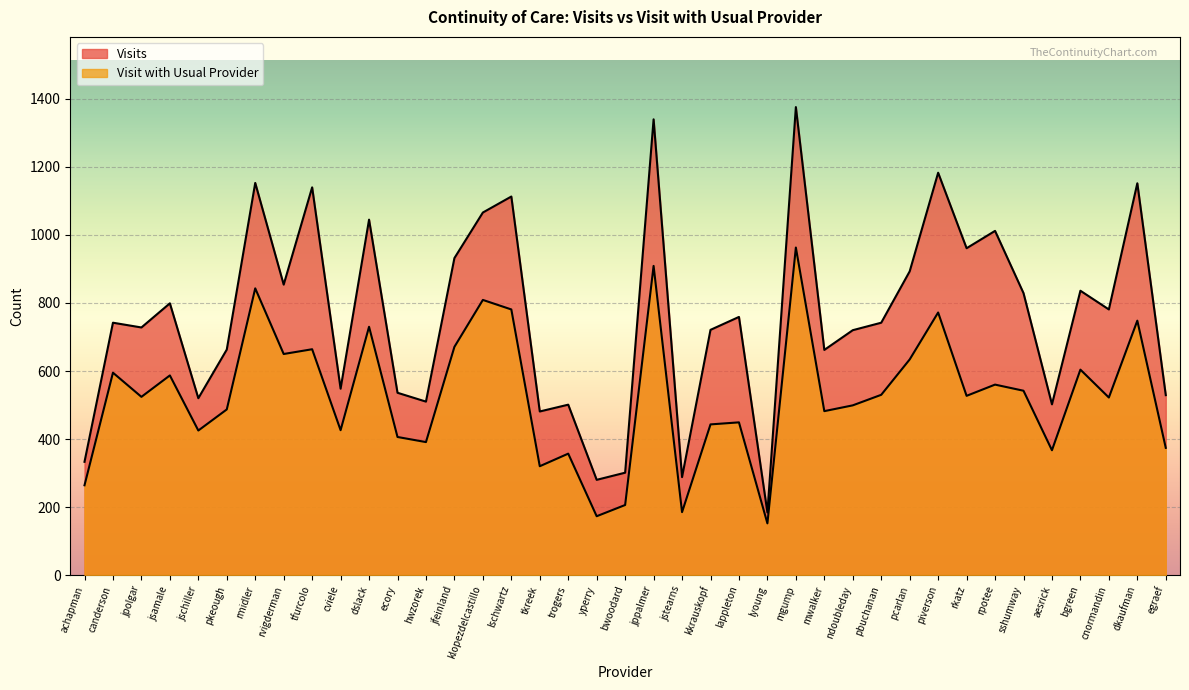

What is the label of the 30th point from the right?

cviele